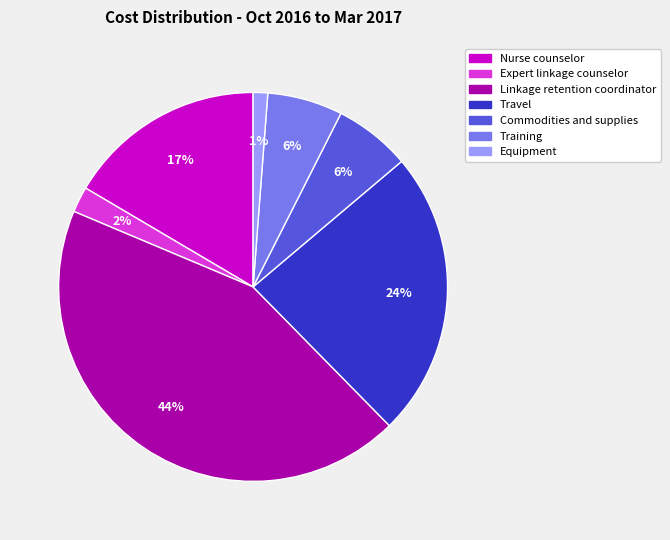

Combined, do Training and Travel account for over 50%?

No